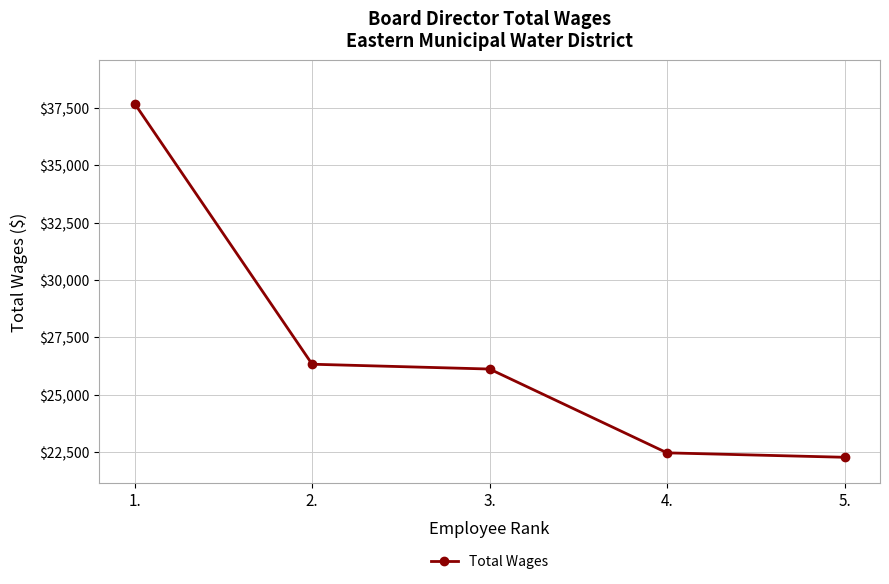

What is the minimum value shown in the chart?

22272